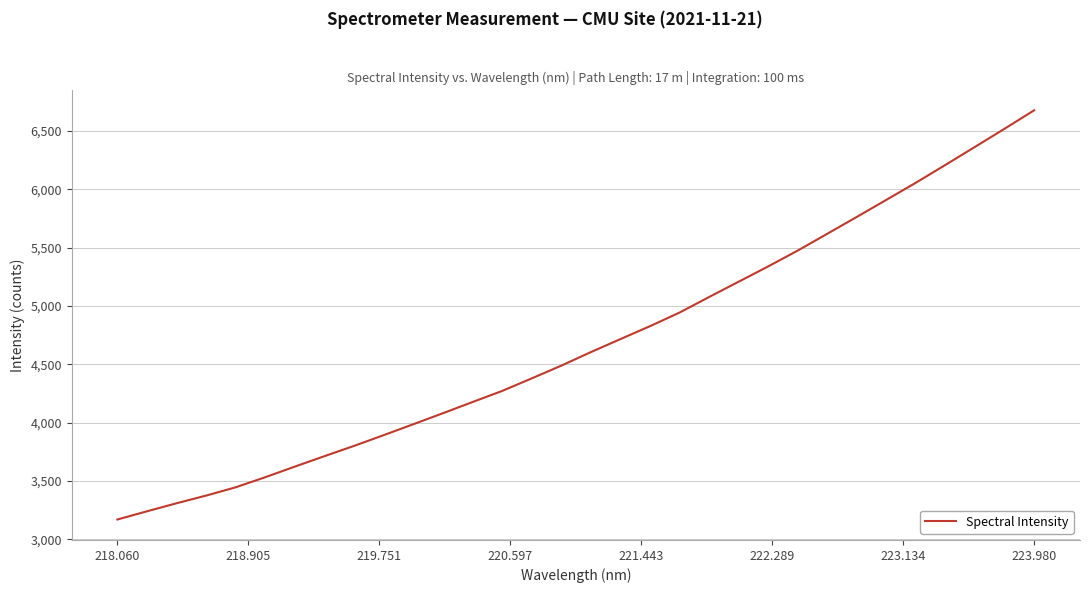

How many distinct data groups are displayed?

1